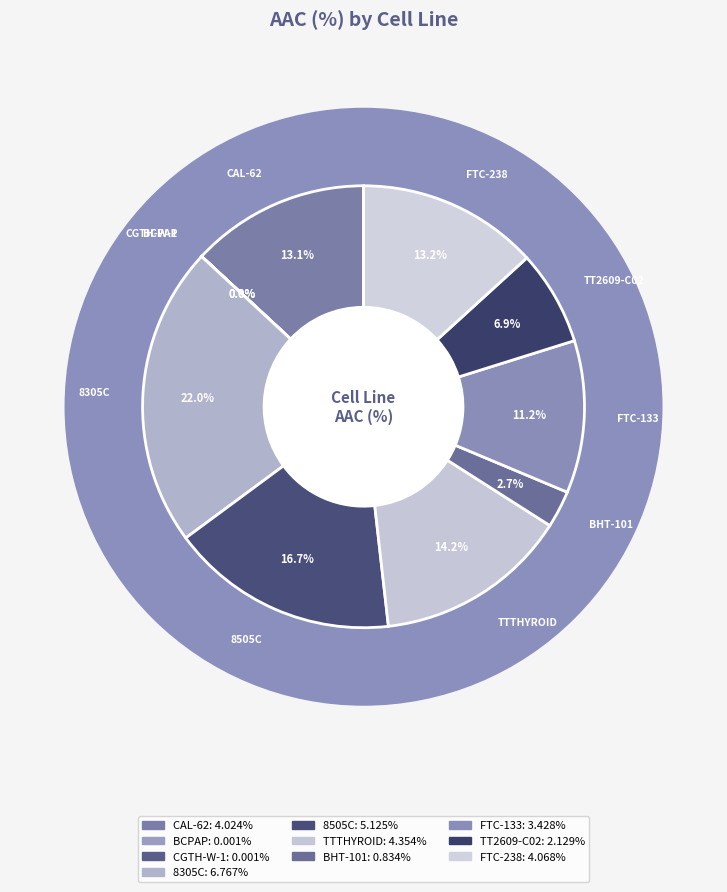

What is the smallest slice in the pie chart?

BCPAP